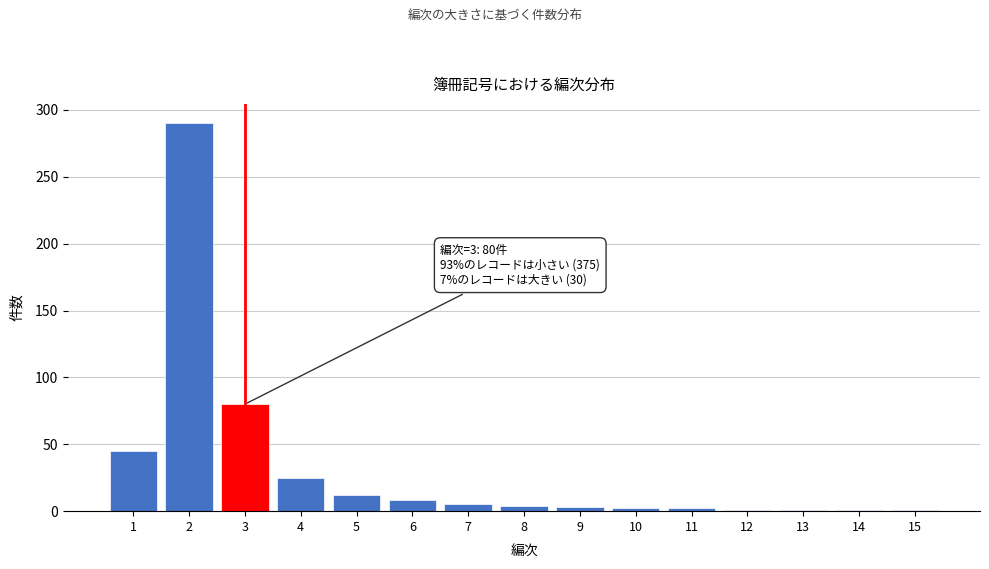

What is the difference between the maximum and minimum values?

289